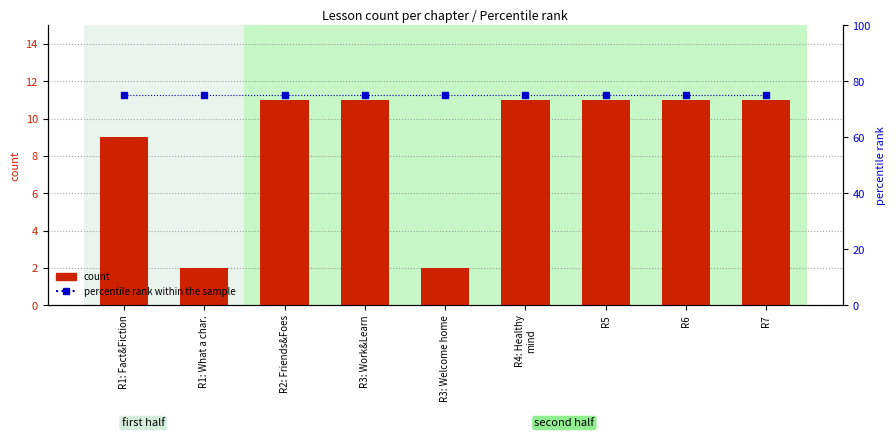

What is the sum of all count values?

79